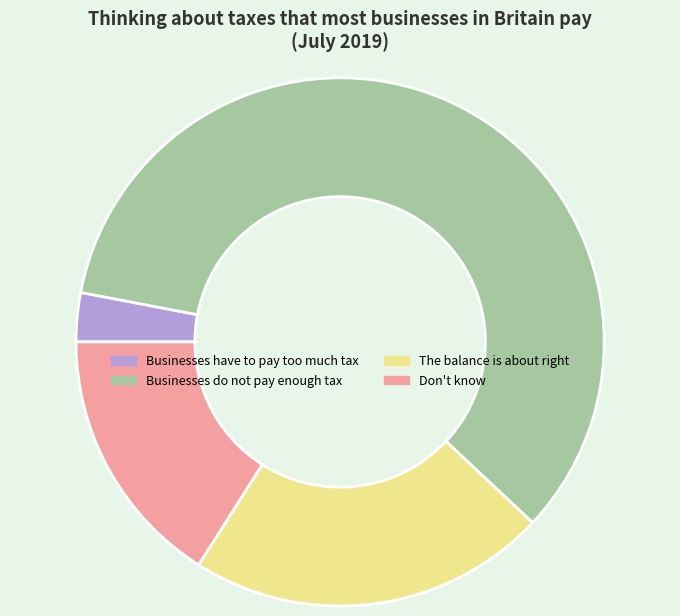

Rank the categories by value from lowest to highest.

Businesses have to pay too much tax, Don't know, The balance is about right, Businesses do not pay enough tax